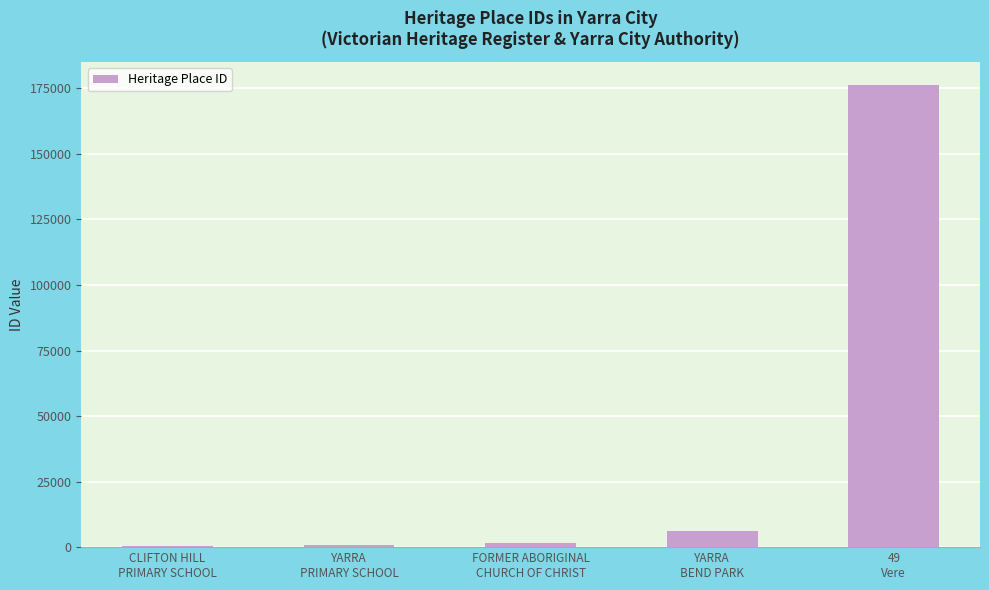

What is the sum of the values at FORMER ABORIGINAL
CHURCH OF CHRIST and YARRA
PRIMARY SCHOOL?

2686